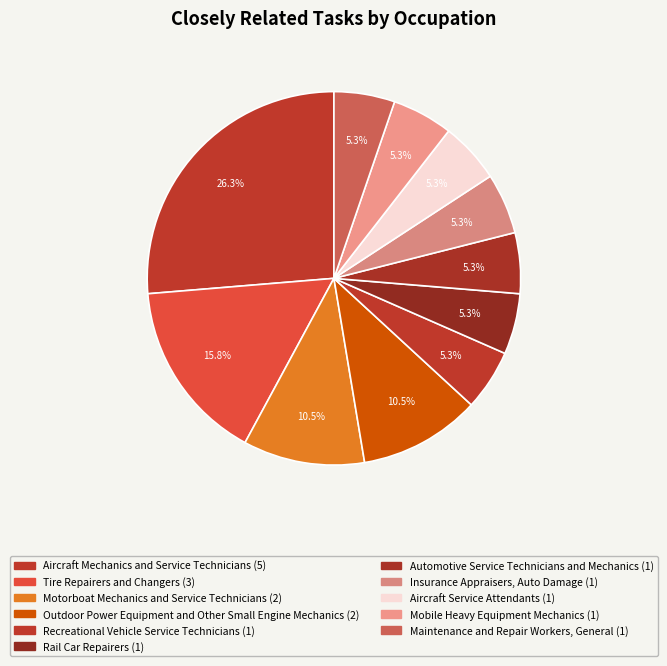

How many segments does this pie chart have?

11